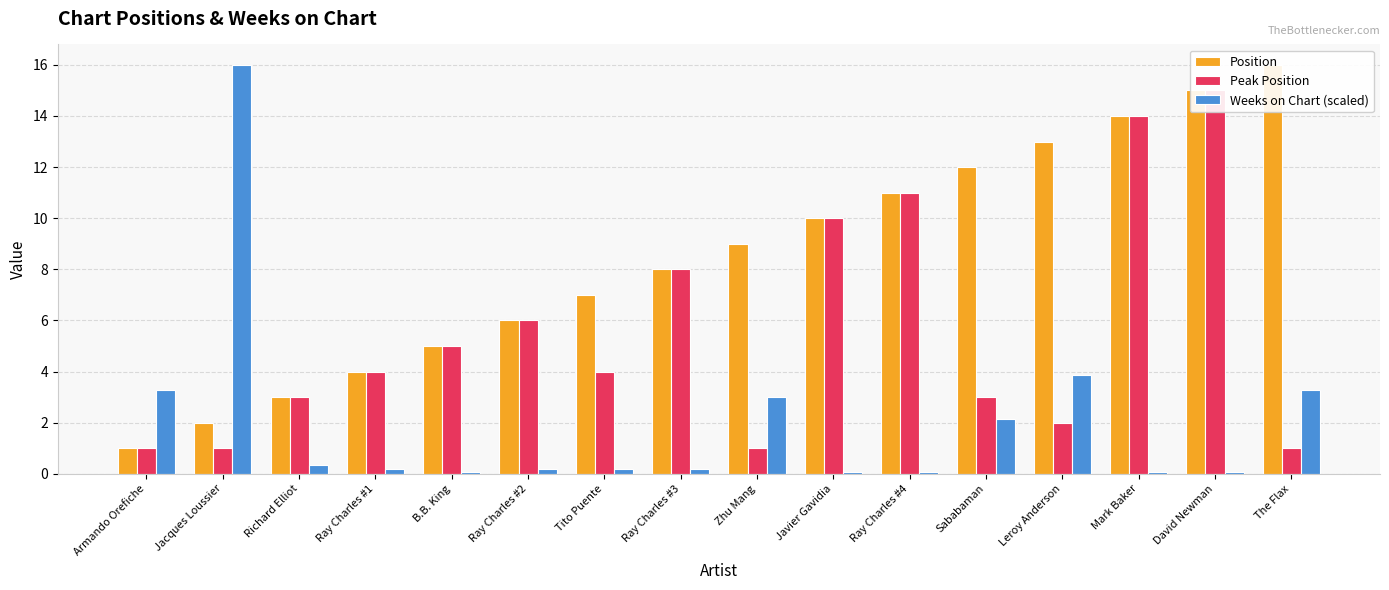

What is the total value across all series at Tito Puente?

11.2